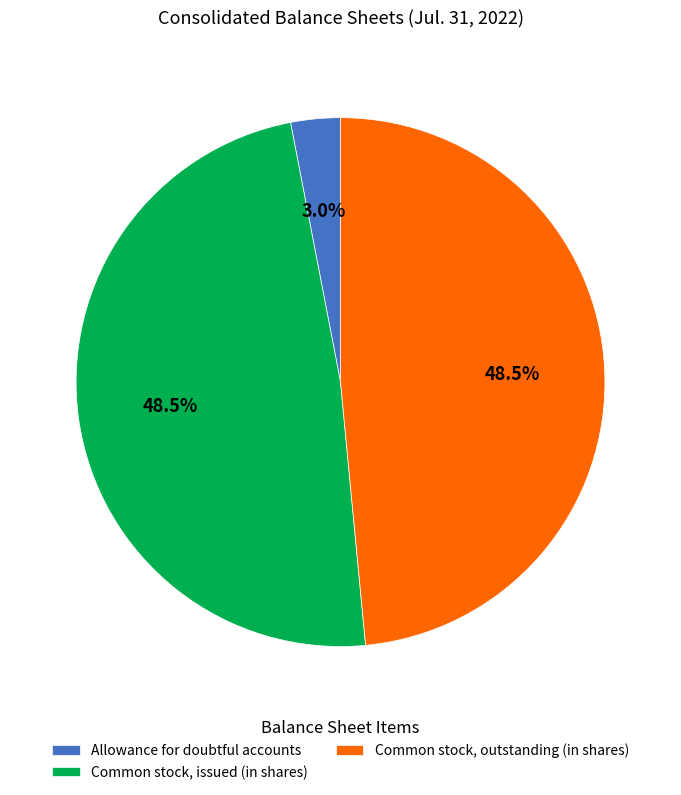

Between Common stock, outstanding (in shares) and Allowance for doubtful accounts, which is larger?

Common stock, outstanding (in shares)